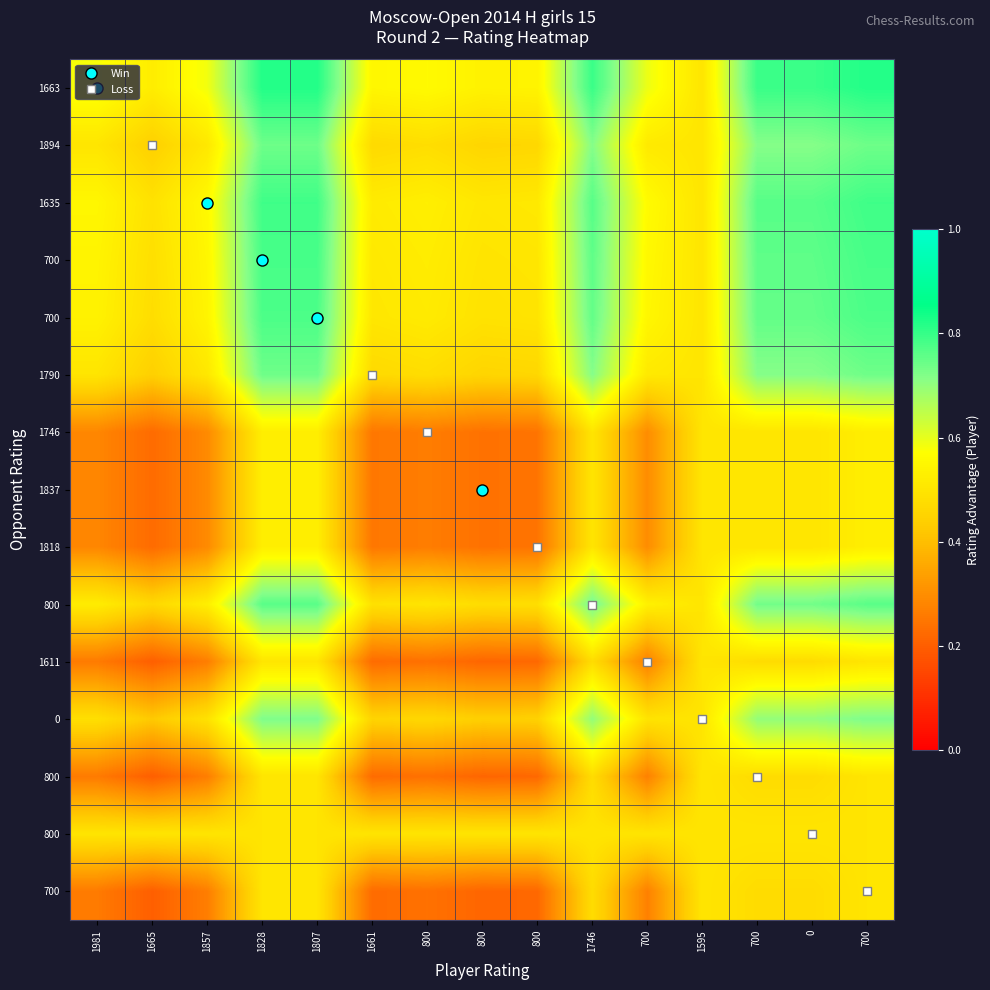

Which label corresponds to the largest value in the chart?

1828